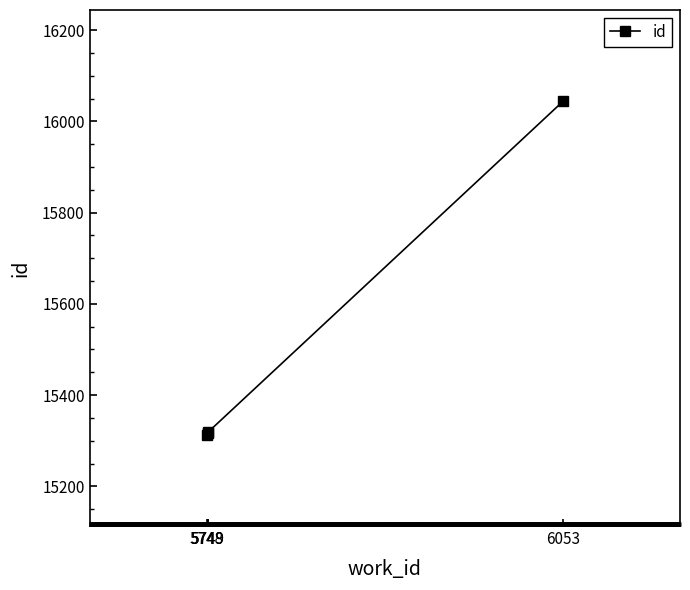

Which has a higher value, 5749 or 5748?

5749